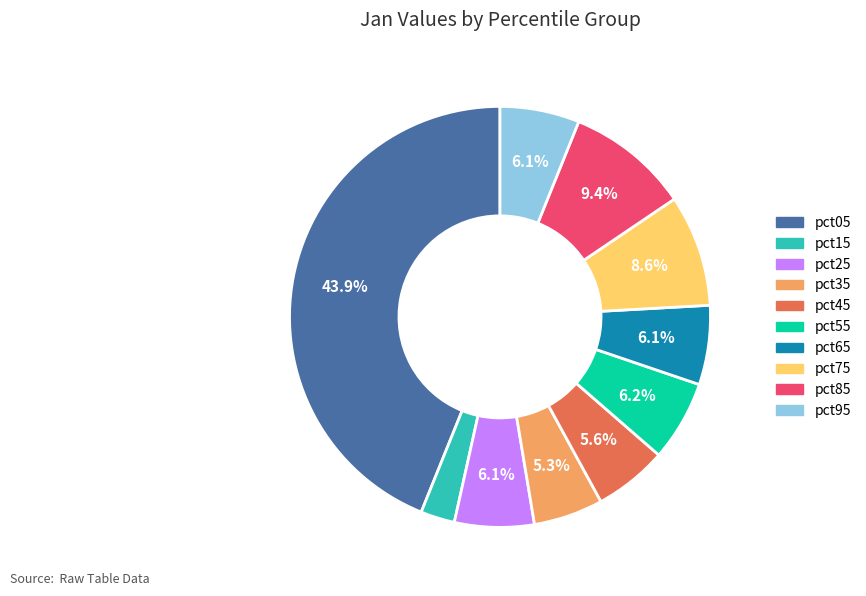

Does any single category account for the majority?

No